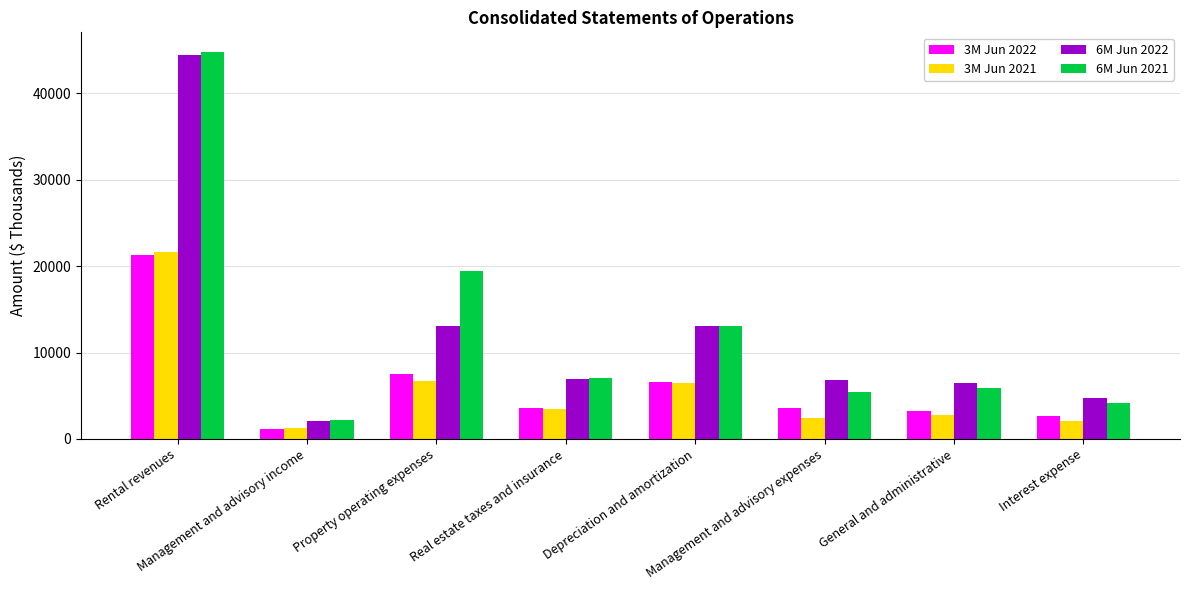

Which series has the largest total across all categories?

6M Jun 2021